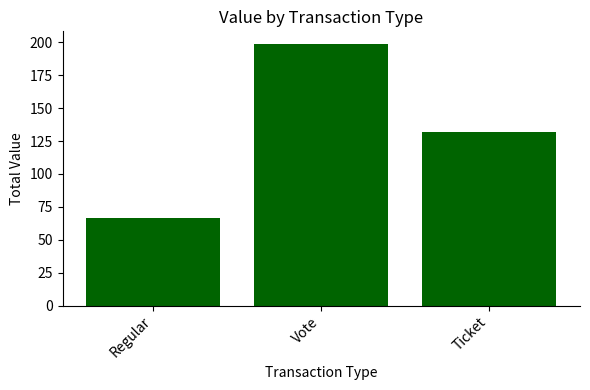

What is the minimum value shown in the chart?

66.4